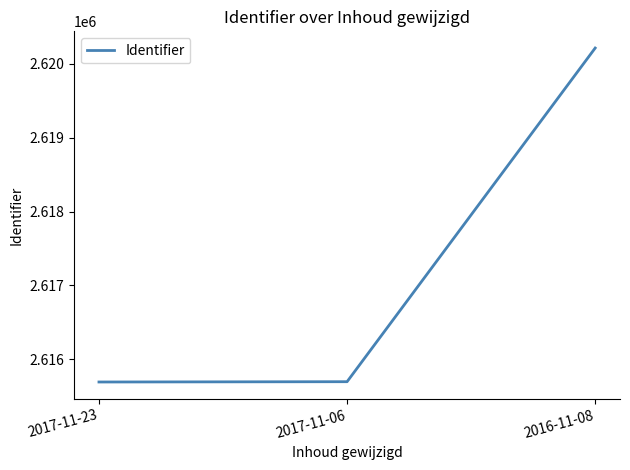

The chart shows a value of 1405214 at 2016-11-08. True or false?

False